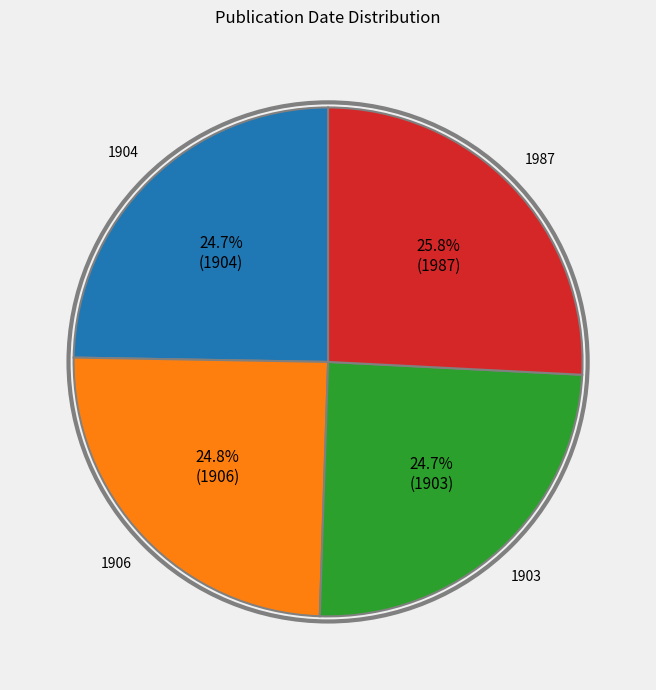

Does 1906 represent more than half of the total?

No